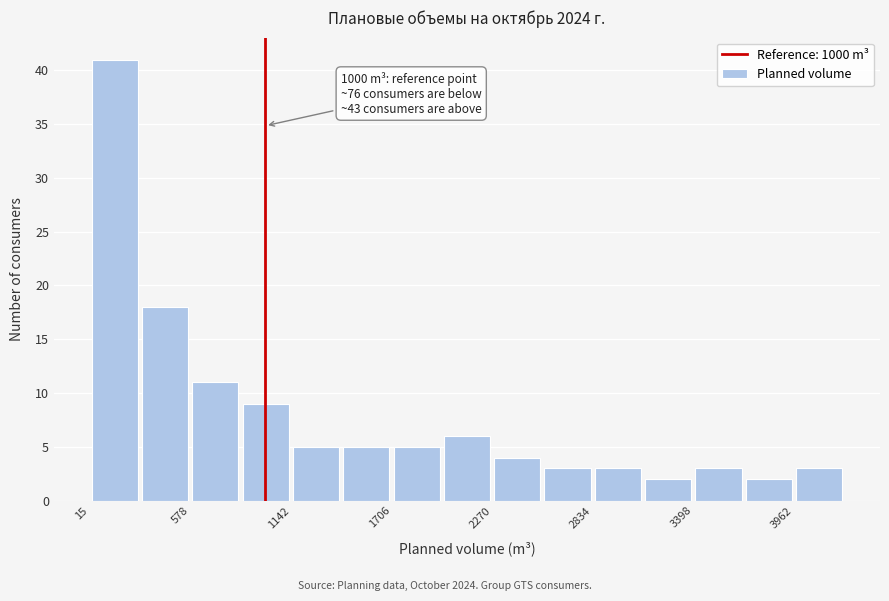

Read against the x-axis, roughly where is the centre of the tallest bar?

200